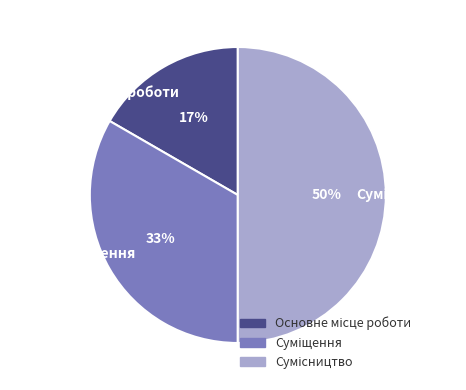

To the nearest percent, what is the average slice percentage?

33%